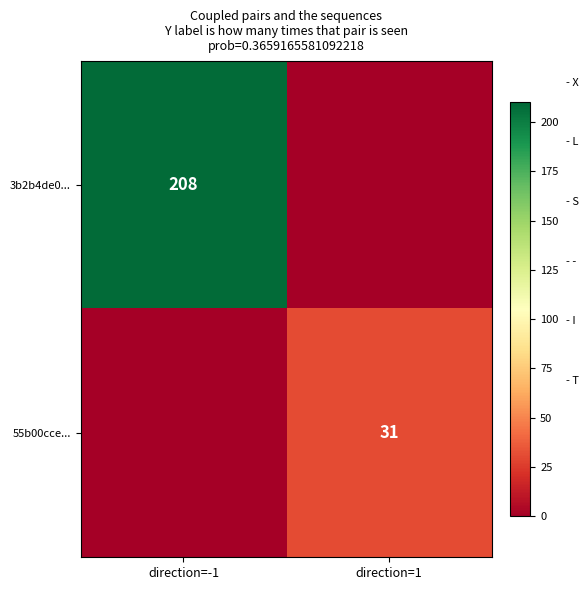

The value of 55b00cce... at direction=1 is 31. True or false?

True